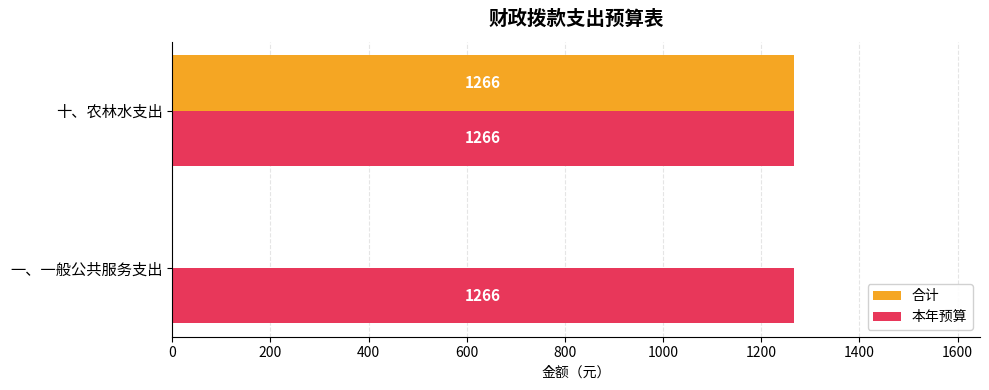

The 本年预算 series shows 2171 at 十、农林水支出. True or false?

False